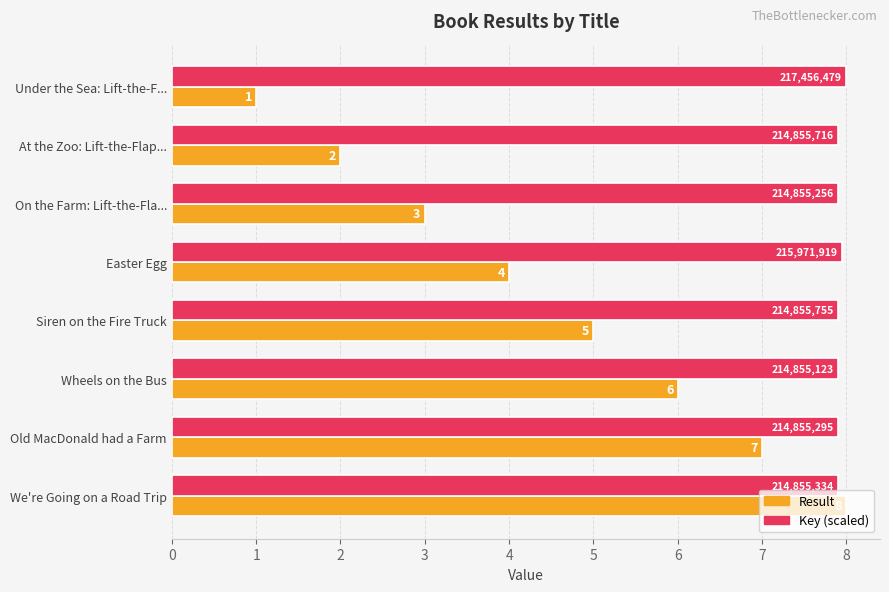

What is the lowest value of the Result series?

1.0